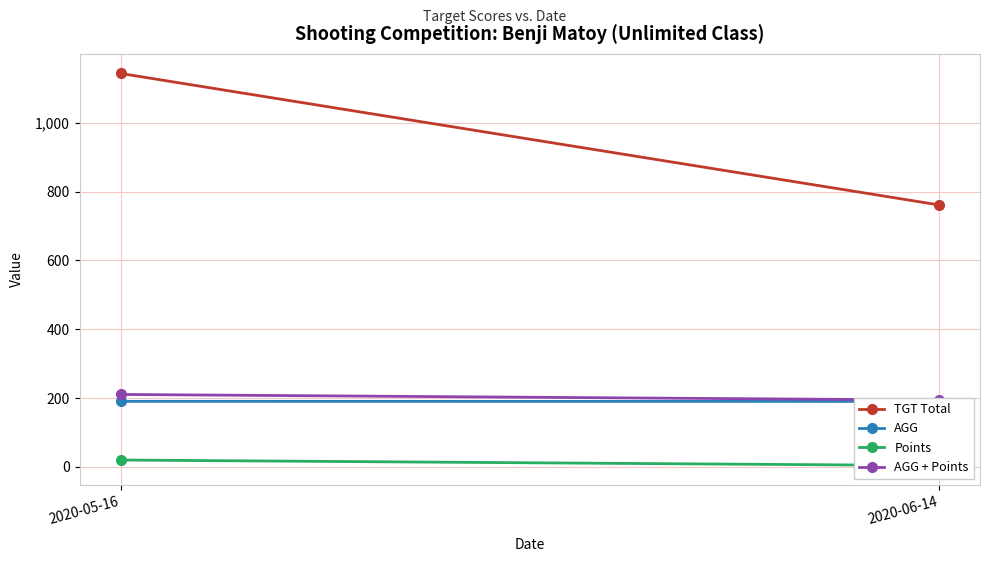

At how many categories does at least one series exceed 785?

1